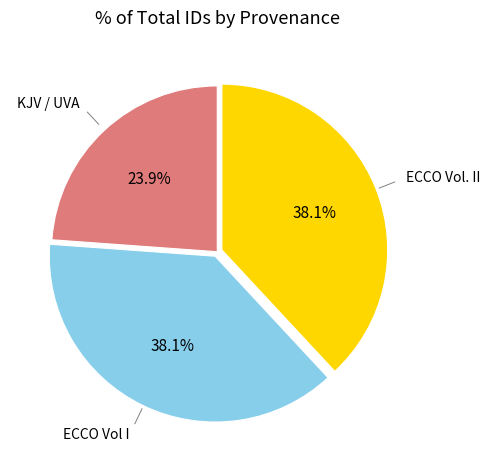

Is there a majority slice in this chart?

No